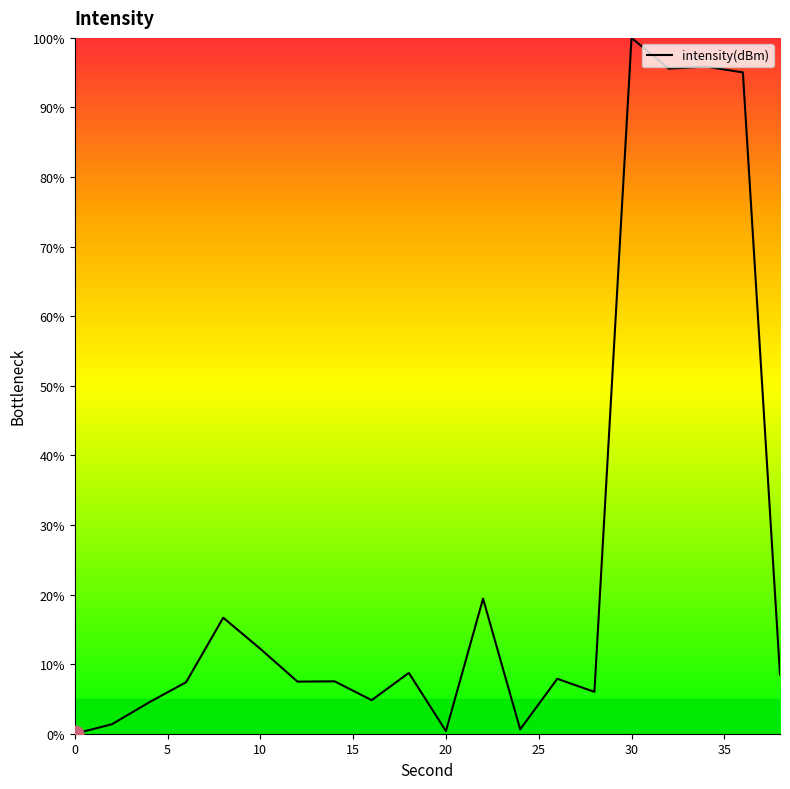

What is the greatest value displayed?

100.0